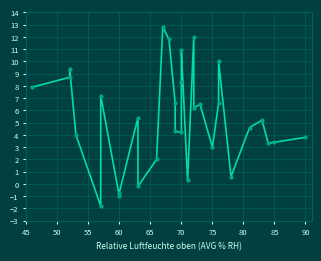

How many lines are shown in the chart?

1